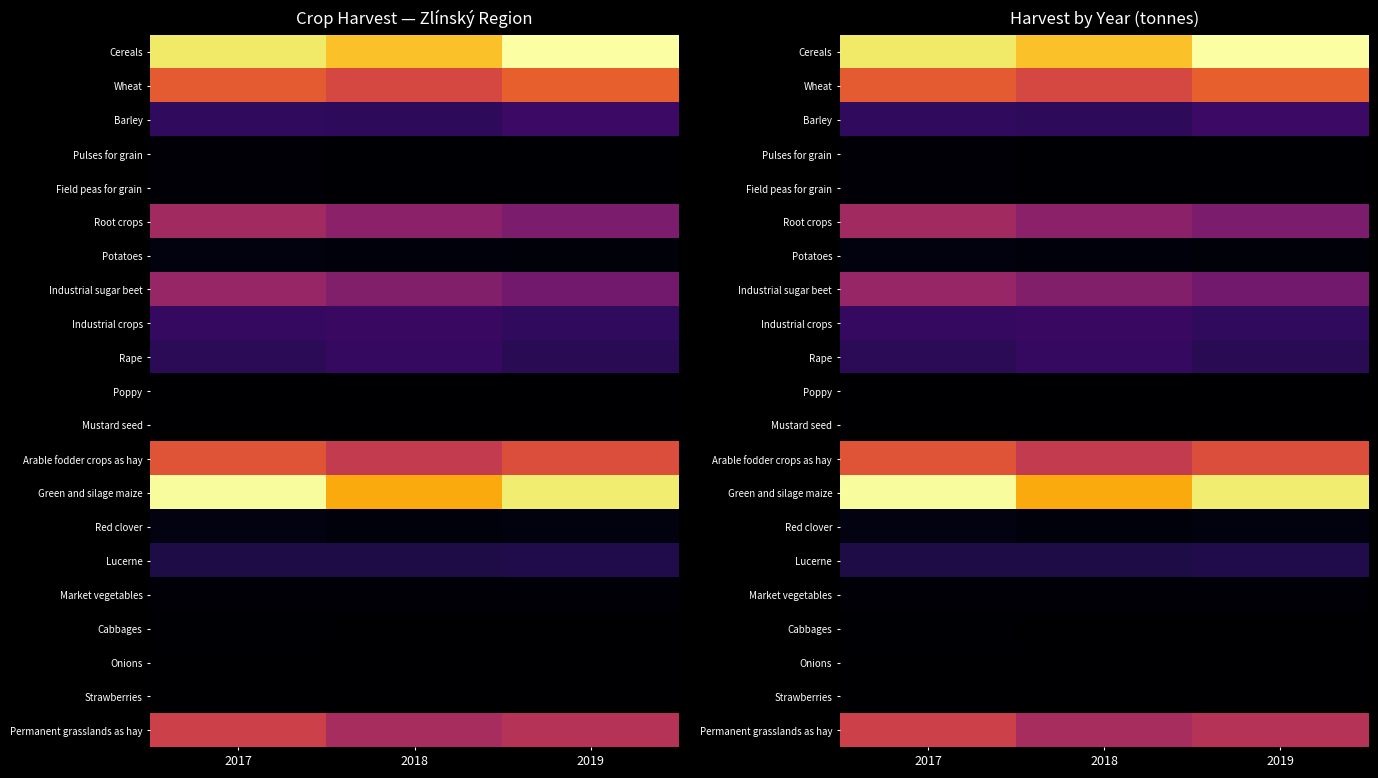

At which category does the chart reach its minimum across all series?

2018